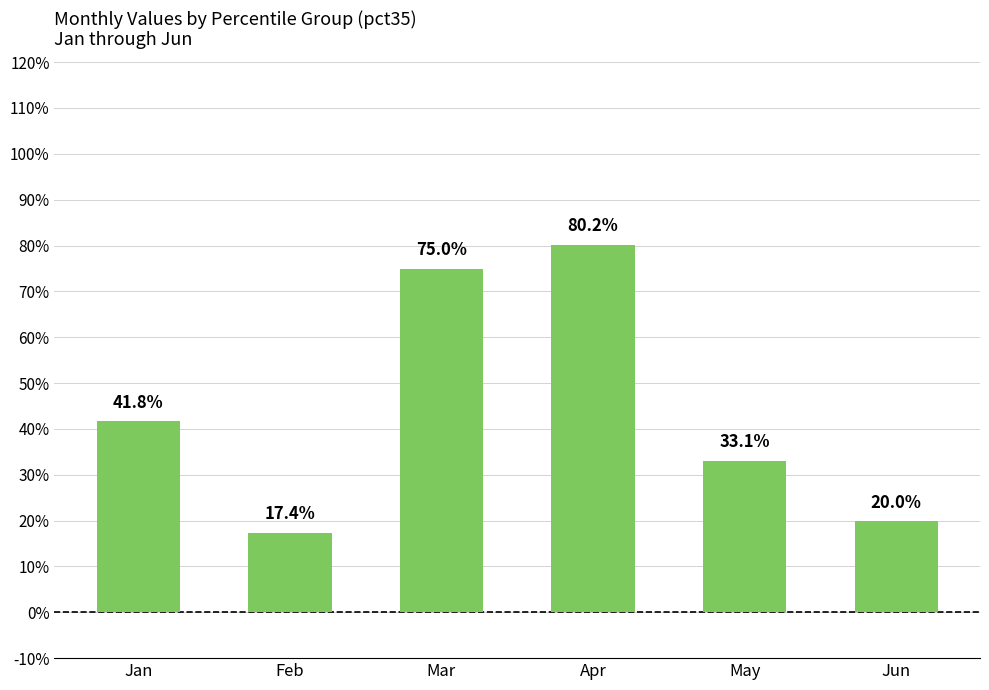

What is the value of the 1st bar from the left?

0.4